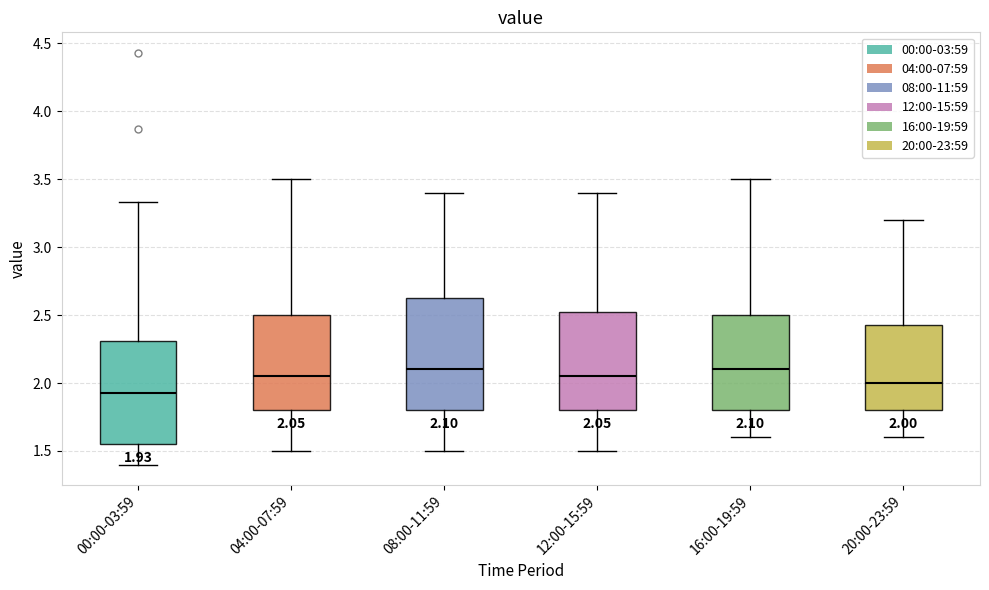

Which box is the tallest, from its lower edge to its upper edge?

08:00-11:59